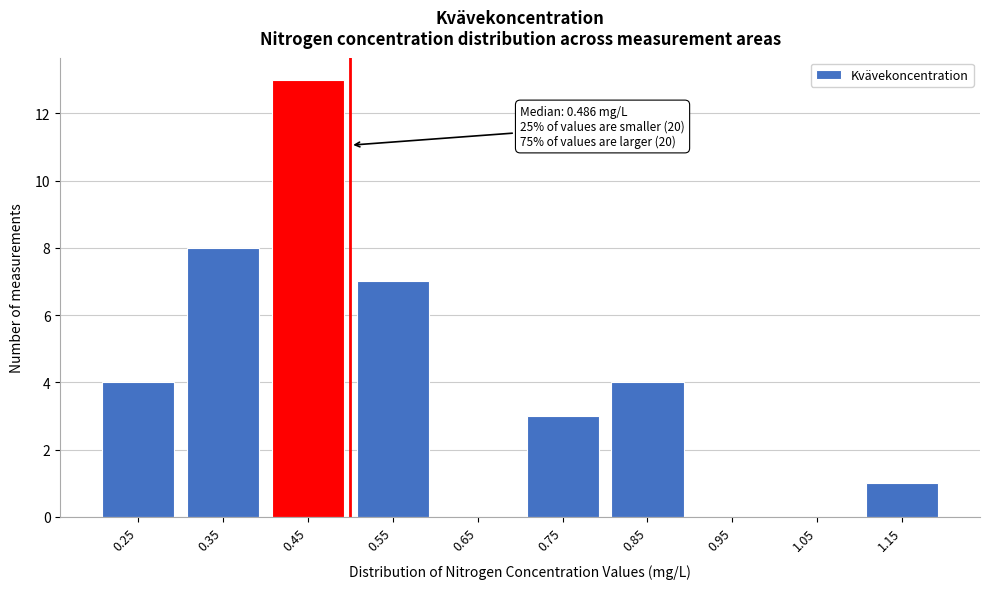

Reading left to right, what are all the values shown in this chart?

0.25=4	0.35=8	0.45=13	0.55=7	0.65=0	0.75=3	0.85=4	0.95=0	1.05=0	1.15=1